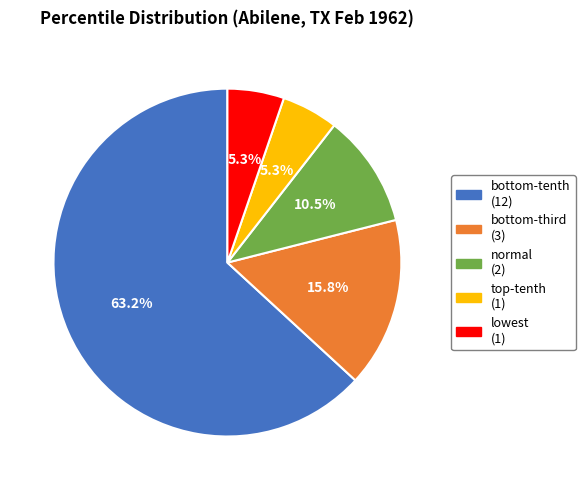

What is the largest slice in the pie chart?

bottom-tenth